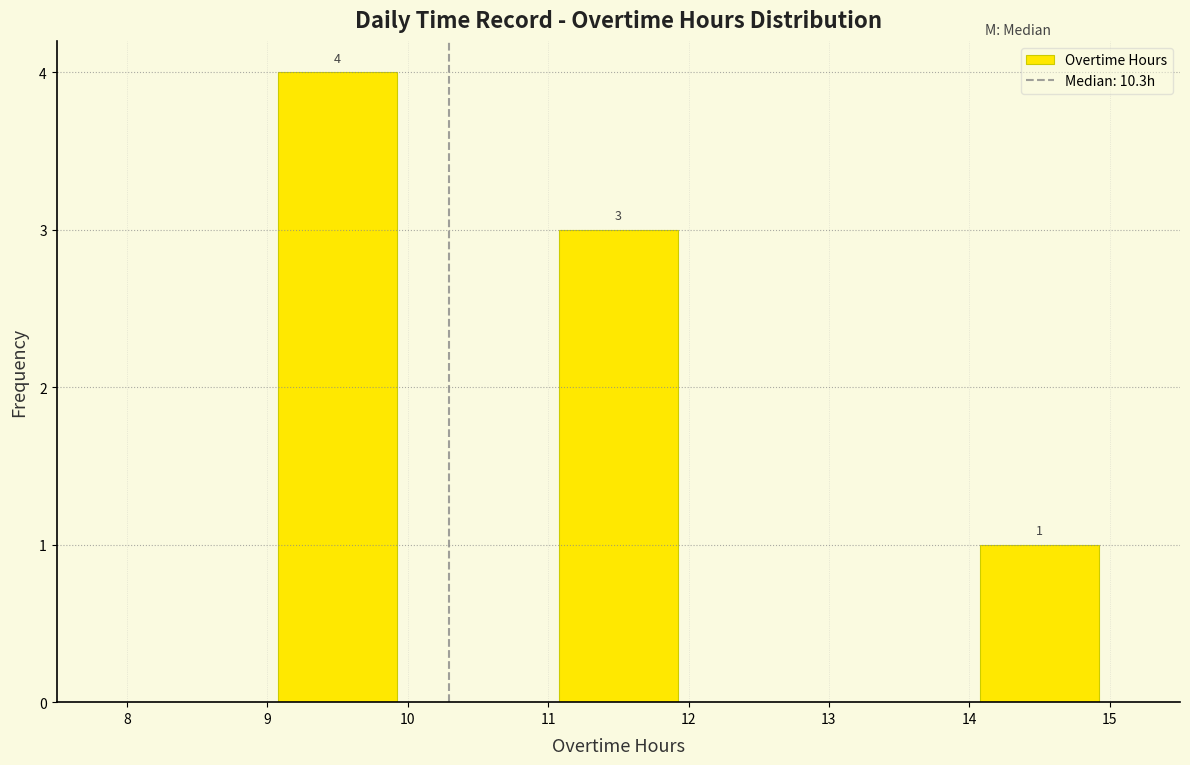

Over which range of the x-axis is the bar tallest?

9 to 10